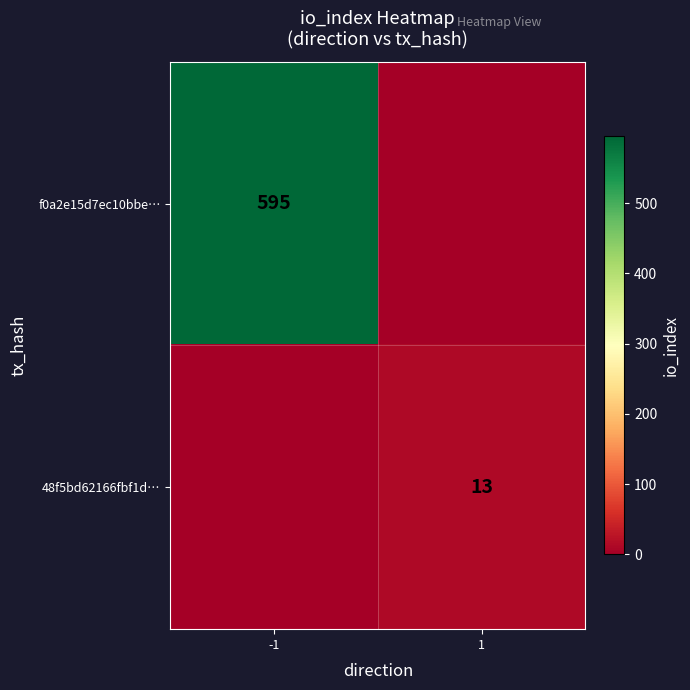

Which has a higher value, -1 or 1?

-1